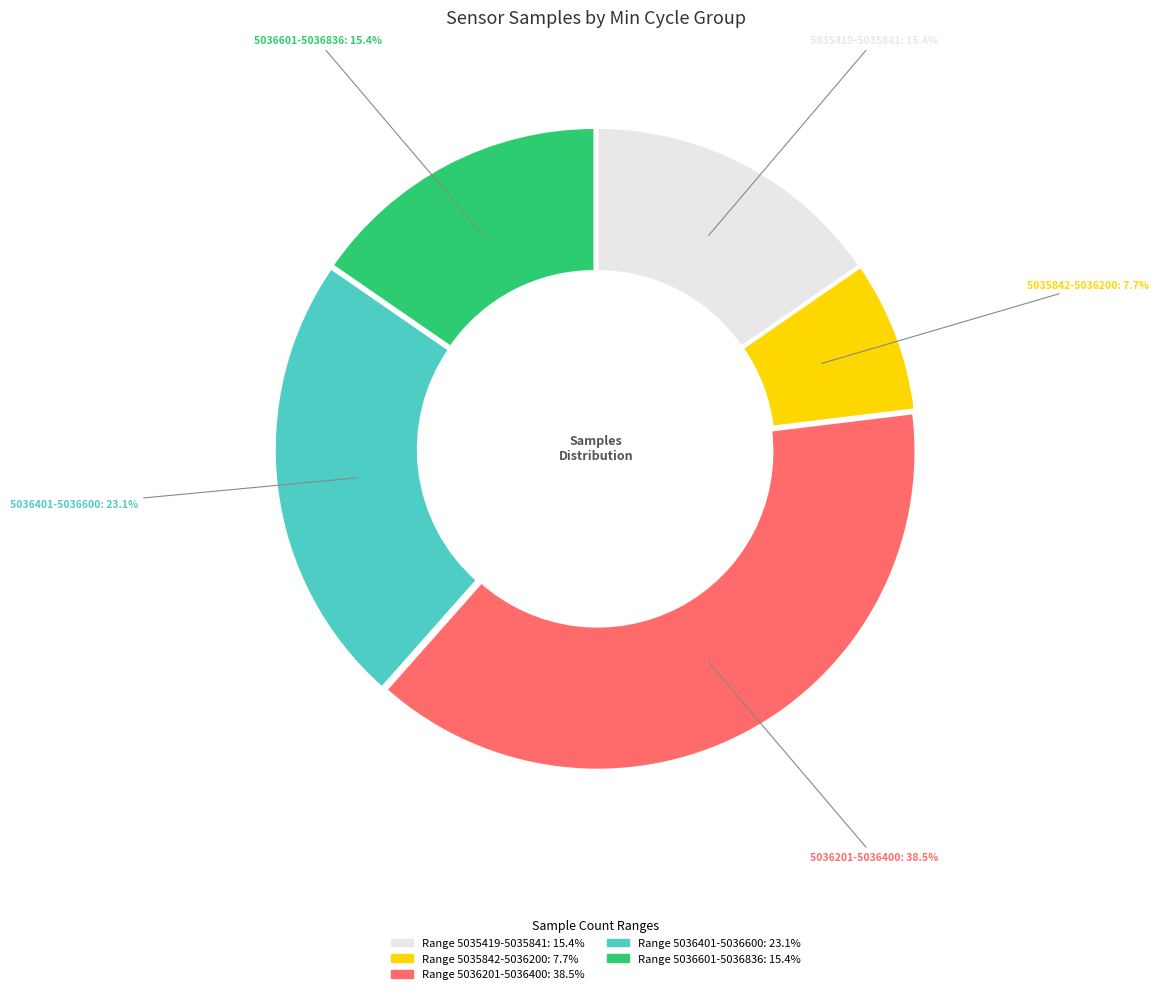

Is there a majority slice in this chart?

No